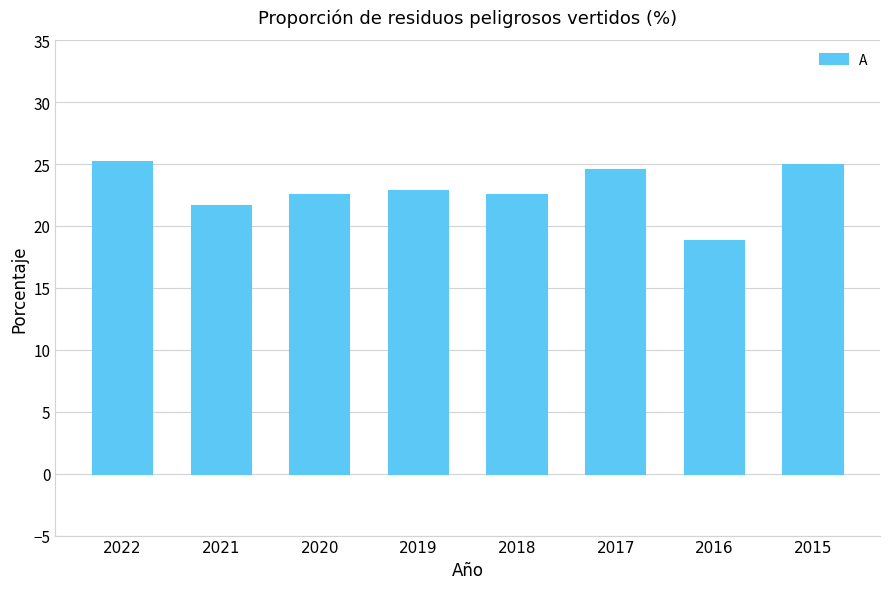

What is the value of the 4th bar from the left?

22.8